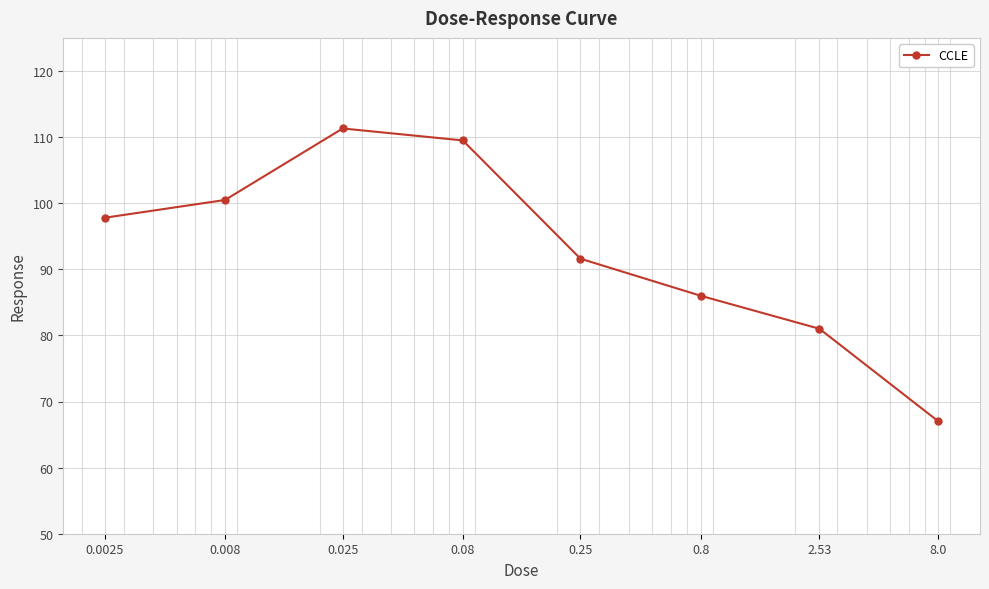

What is the greatest value displayed?

111.3